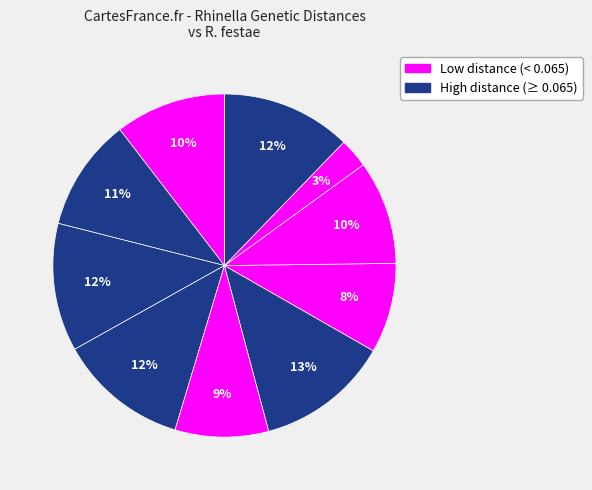

How many segments does this pie chart have?

10